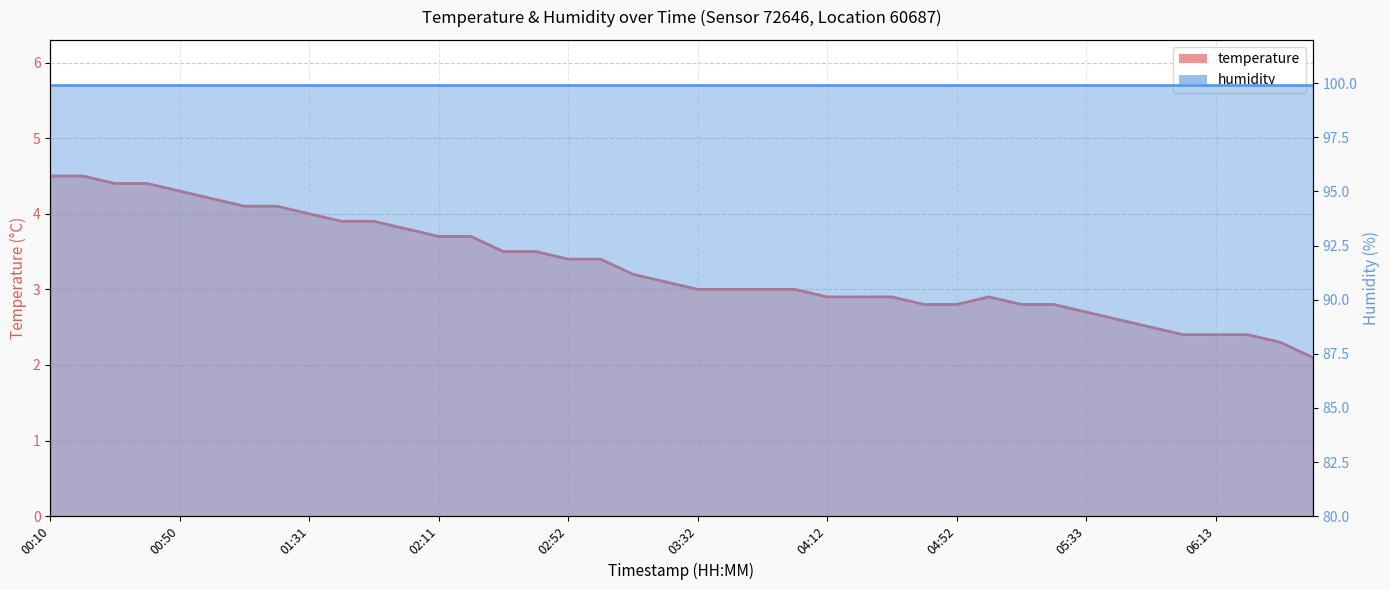

At which category does the chart reach its peak across all series?

00:10